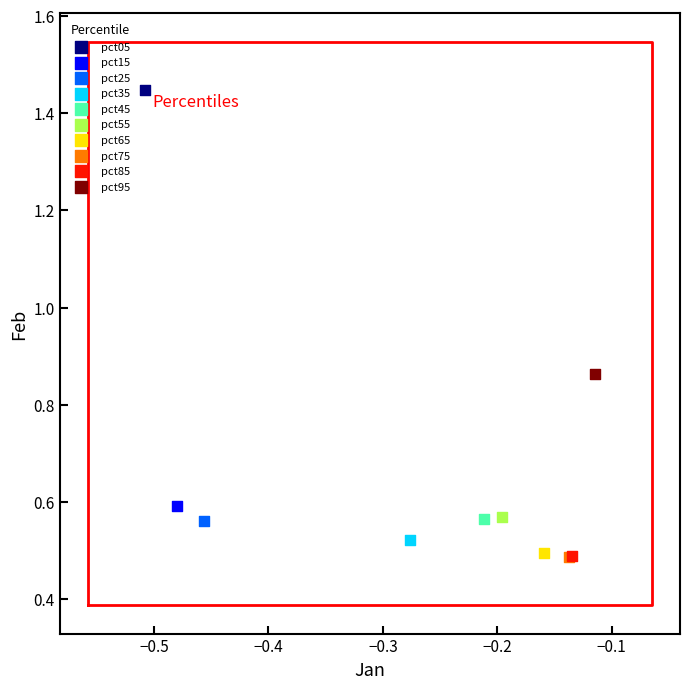

What are all the series names shown in the legend?

pct05, pct15, pct25, pct35, pct45, pct55, pct65, pct75, pct85, pct95